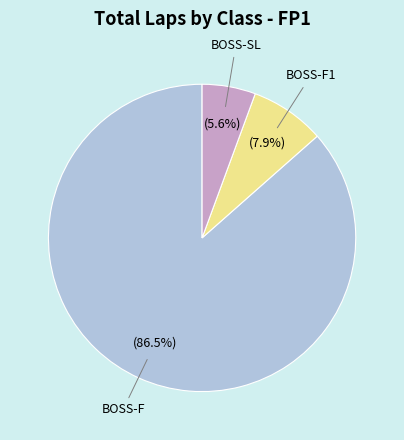

To the nearest percent, what is the average slice percentage?

33%